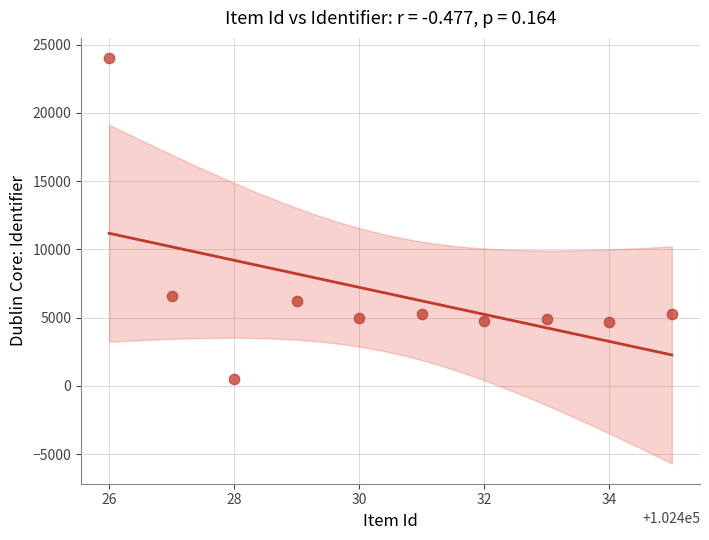

What Y value in the scatter plot is closest to 12259?

6587